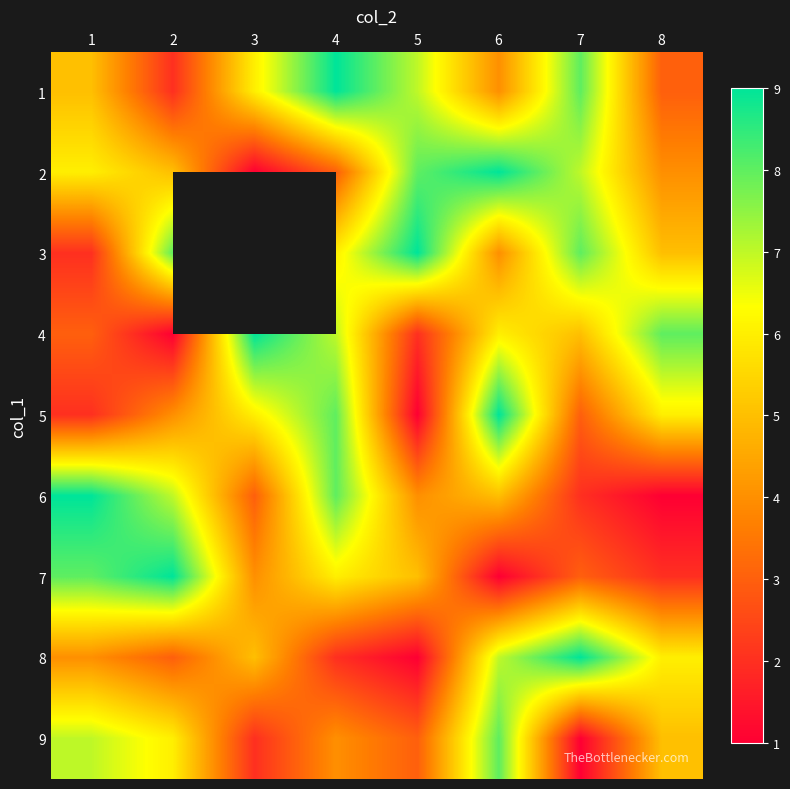

Which label corresponds to the largest value in the chart?

4